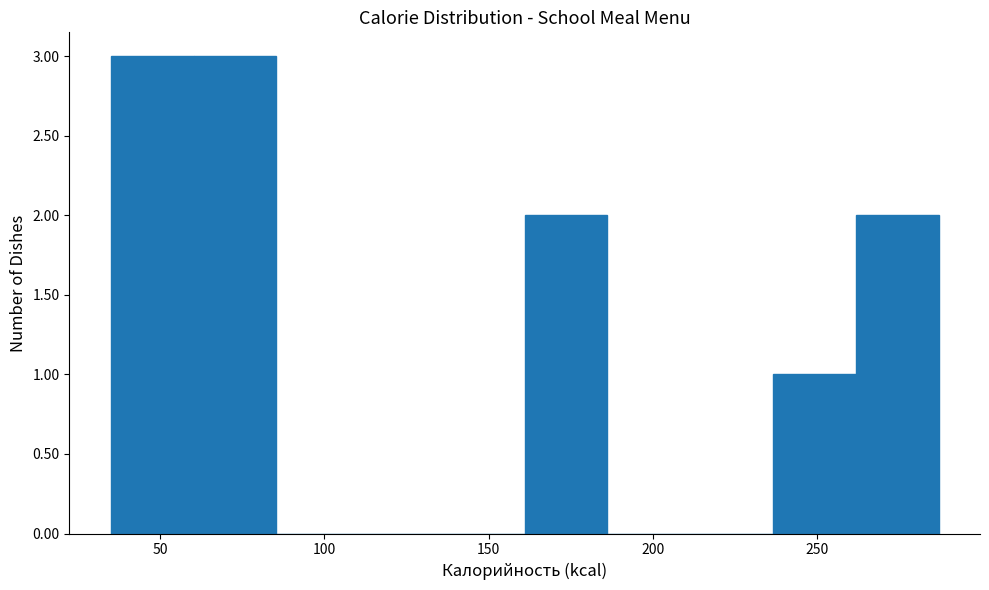

Reading left to right, transcribe this chart: for each bar, give the range it covers on the x-axis and its height. Neither the bar edges nor the heights are printed on the chart, so give them approximately, as read against the axes.

35 to 60: 3
60 to 85: 3
85 to 110: 0
110 to 135: 0
135 to 160: 0
160 to 185: 2
185 to 210: 0
210 to 235: 0
235 to 260: 1
260 to 285: 2